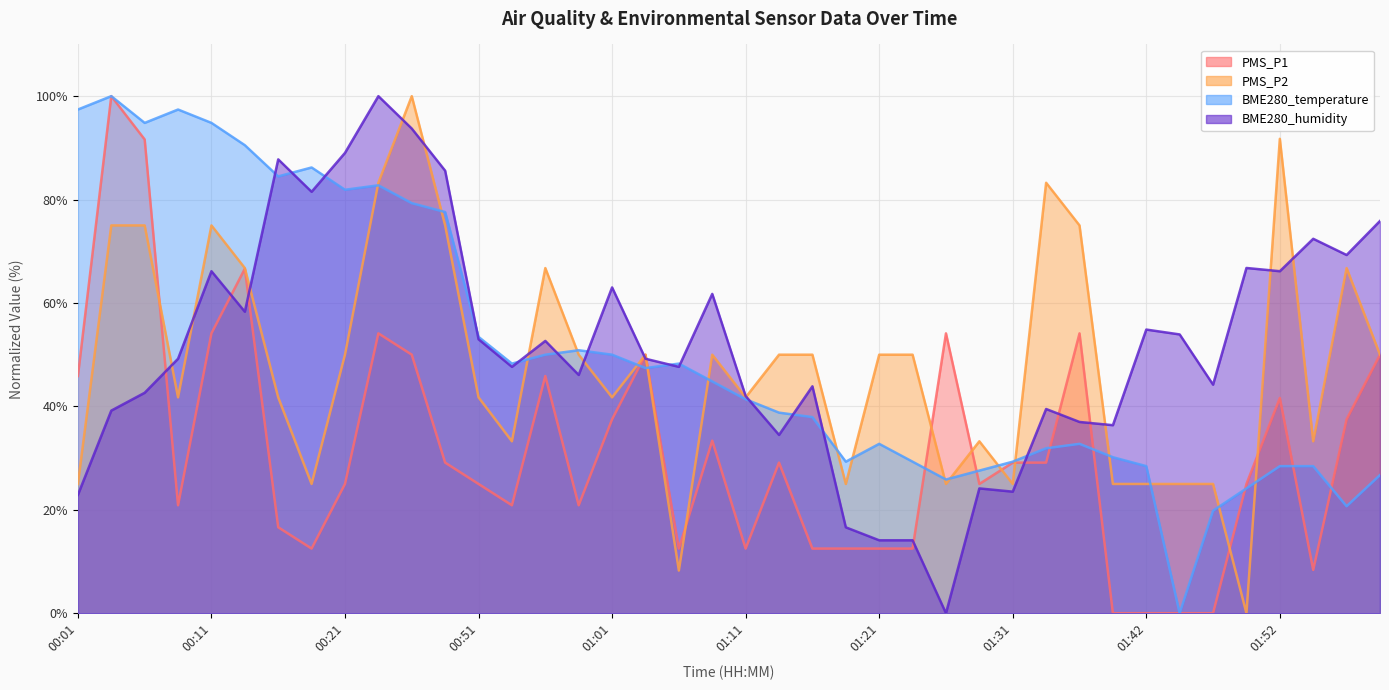

What is the approximate value of PMS_P1 at 01:13?

29.1